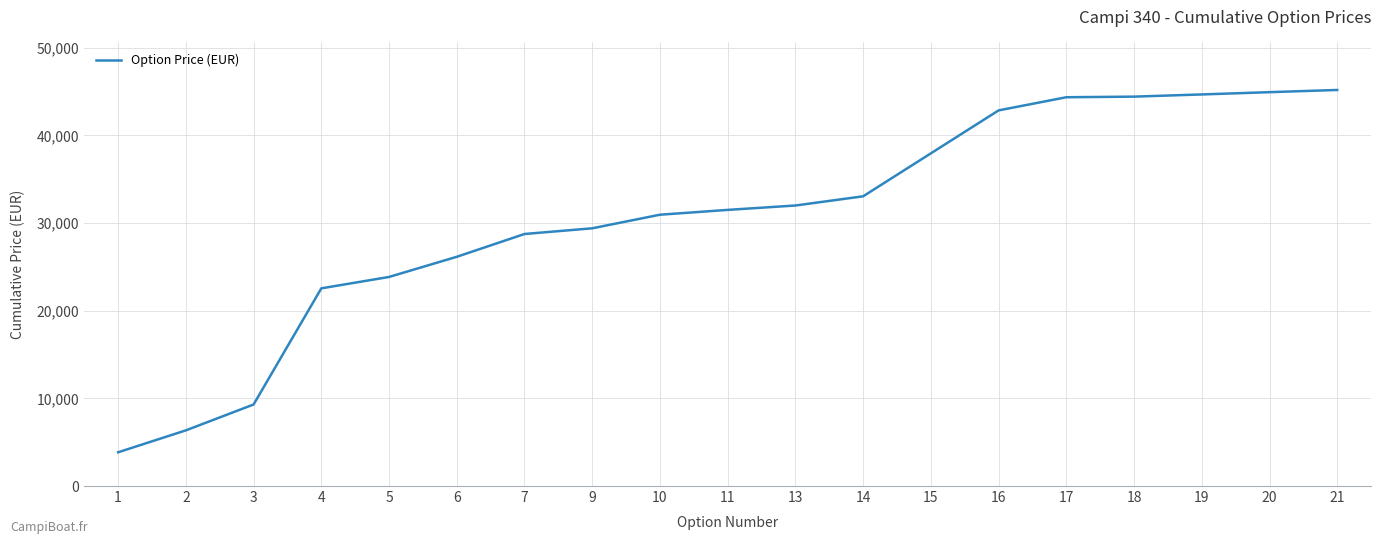

How many lines are shown in the chart?

1